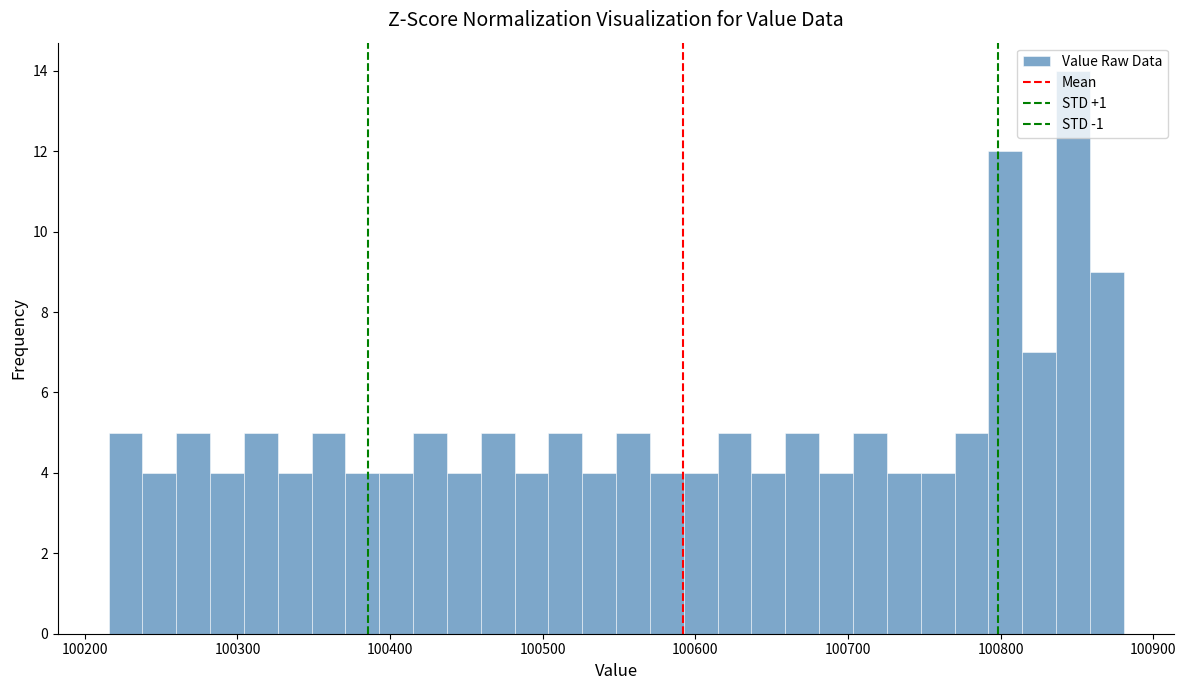

Read against the x-axis, roughly where is the centre of the tallest bar?

100850